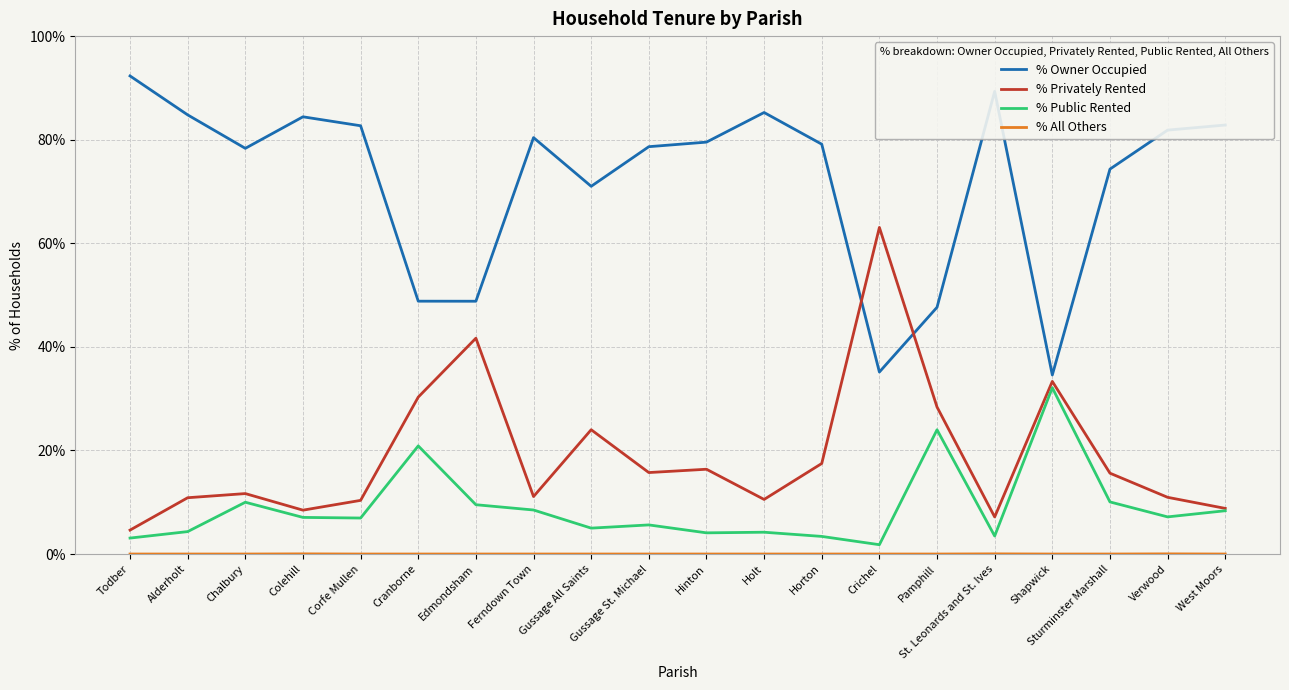

What position from the right is Todber?

20